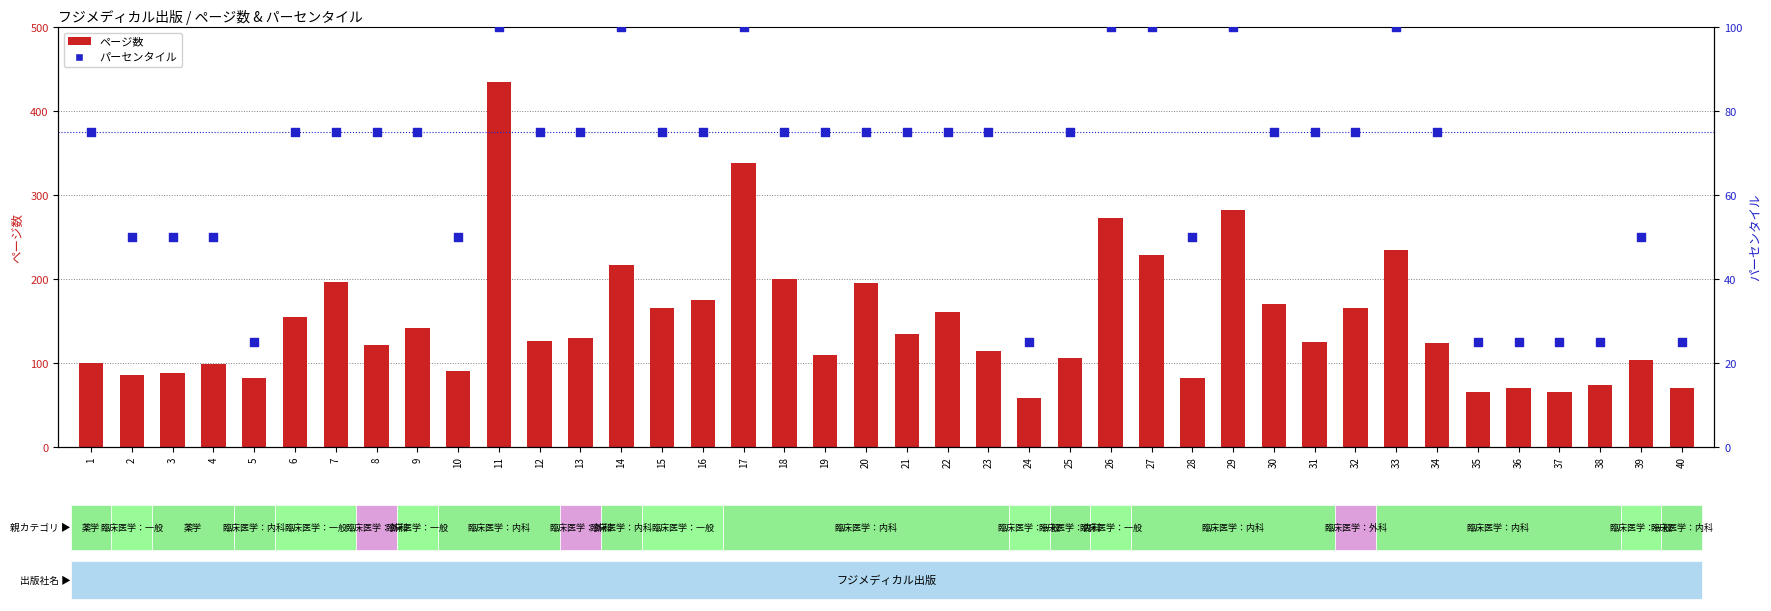

At which category is the sum across all series the highest?

11